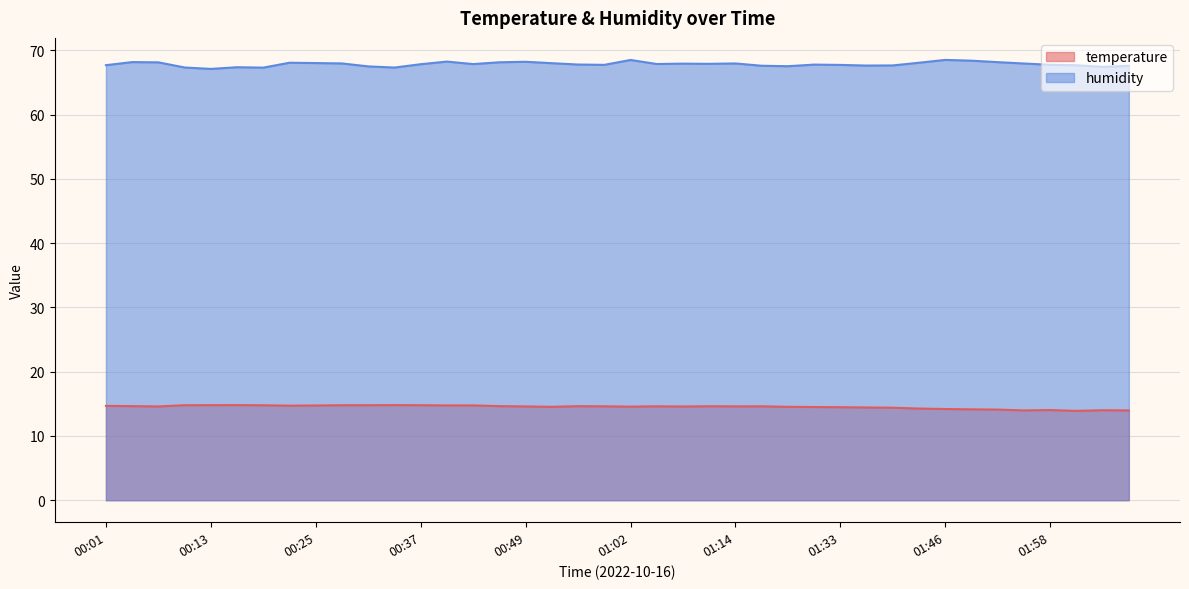

Is it true that temperature equals 14.5 at 01:30?

True